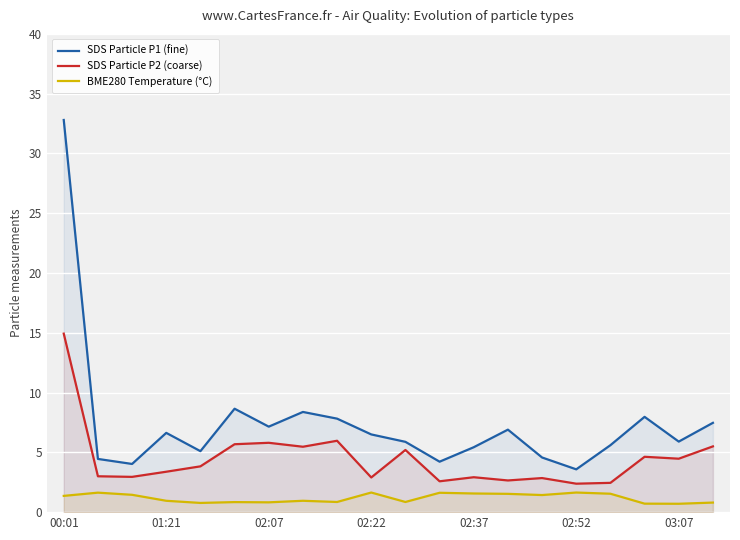

In SDS Particle P2 (coarse), how many points are higher than both neighbors (excluding endpoints)?

6